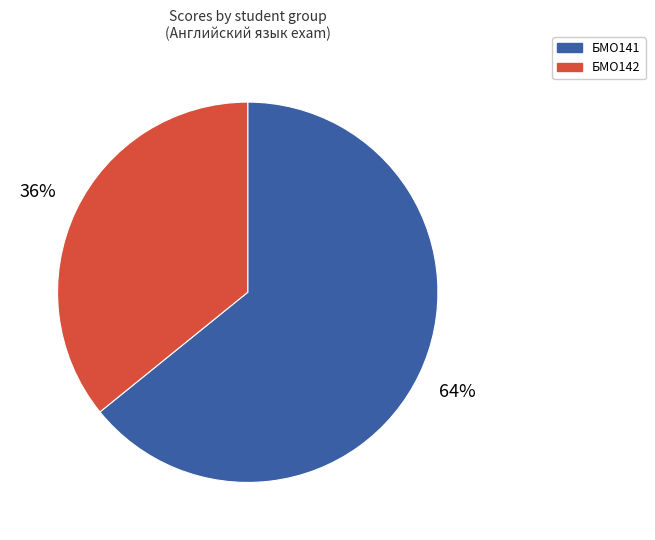

Is there any slice that represents more than half of the pie?

Yes